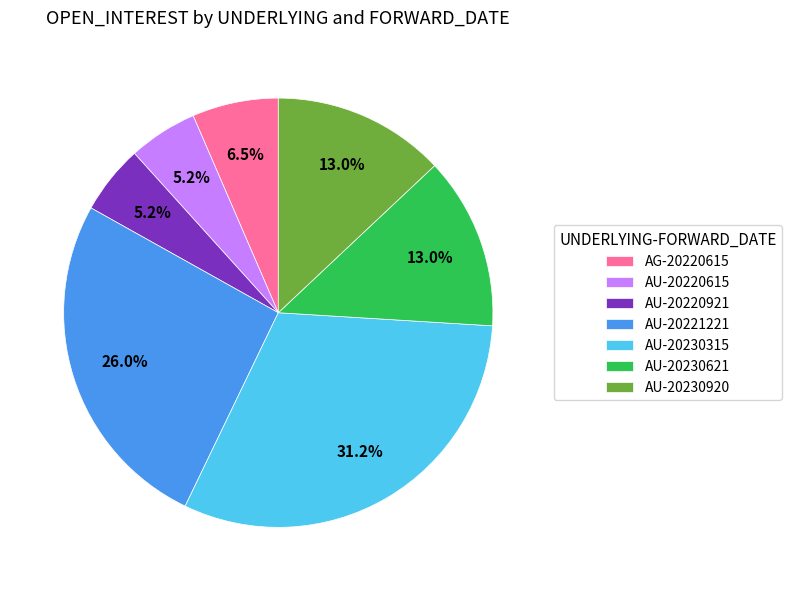

Is there any slice that represents more than half of the pie?

No